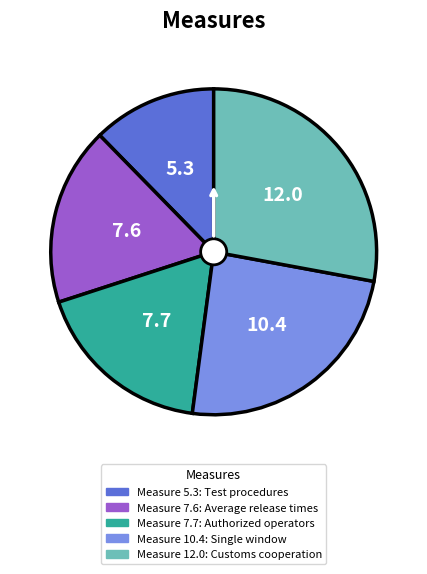

Is there any slice that represents more than half of the pie?

No